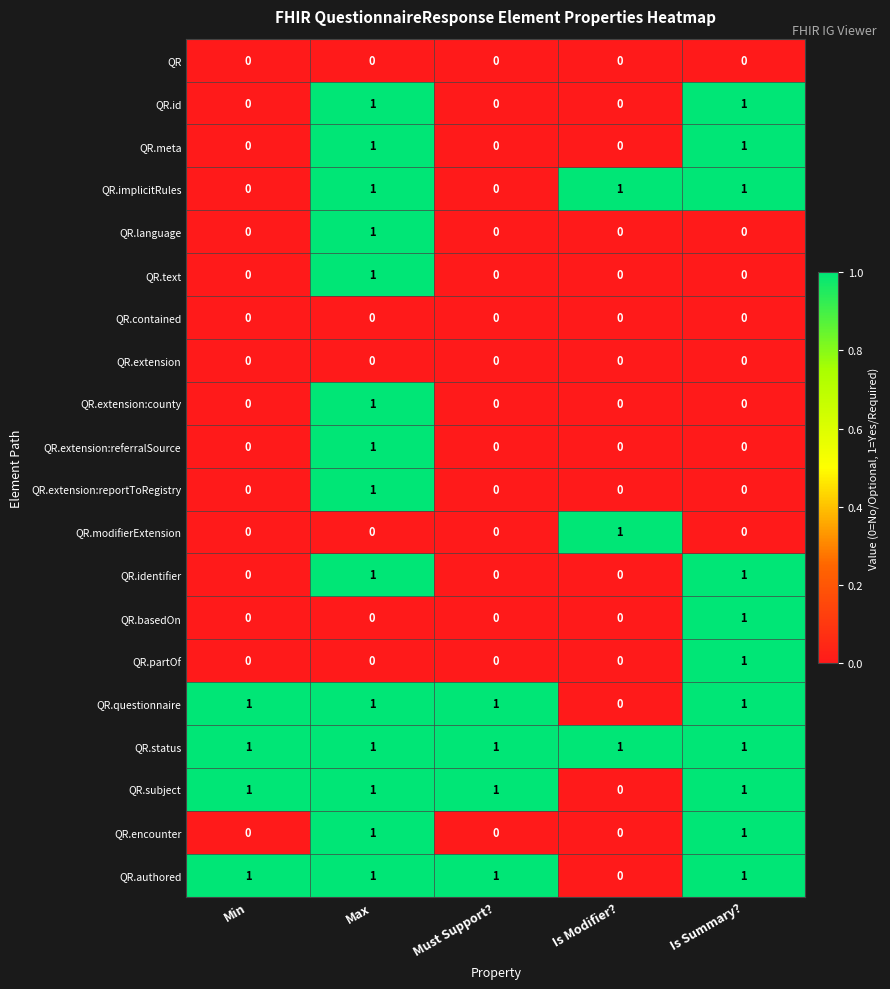

At how many categories does at least one series exceed 0?

5